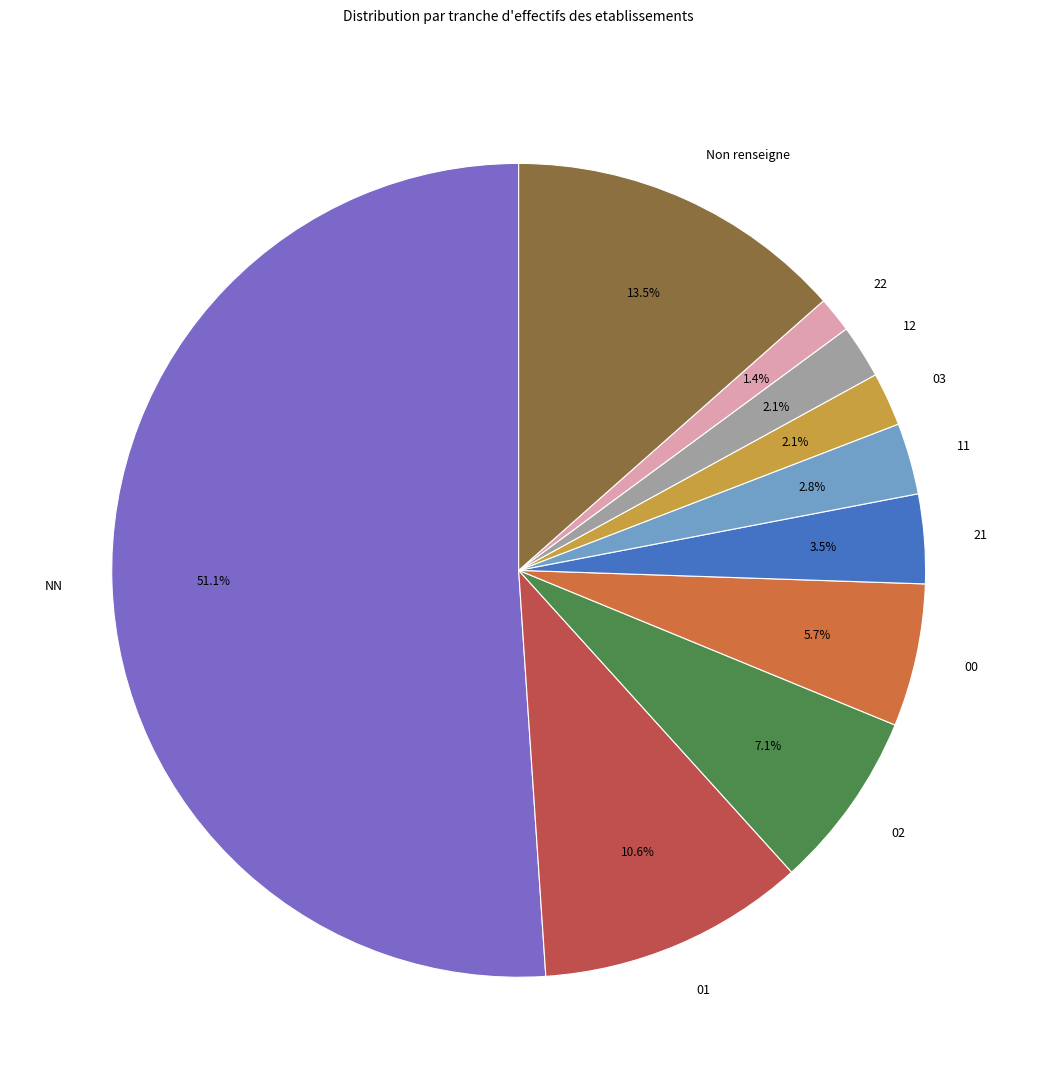

Approximately how many times larger is the value at 00 compared to 03?

2.7